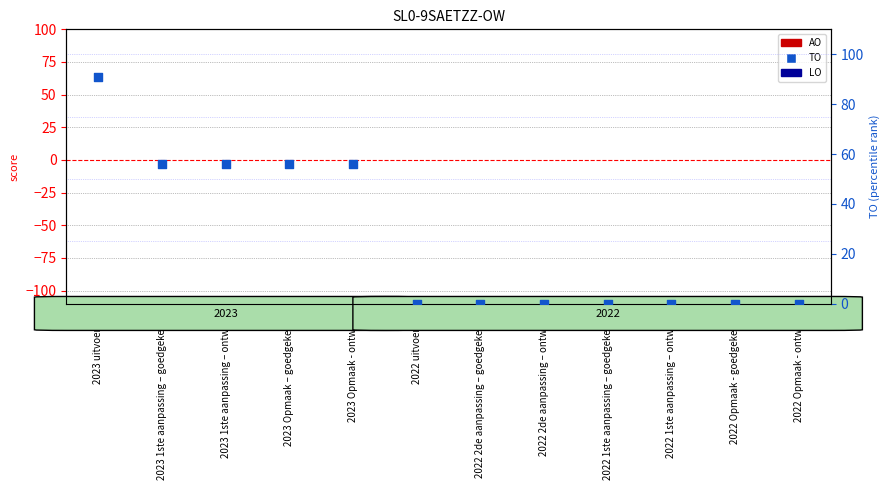

At which category is the sum across all series the highest?

2023 uitvoering